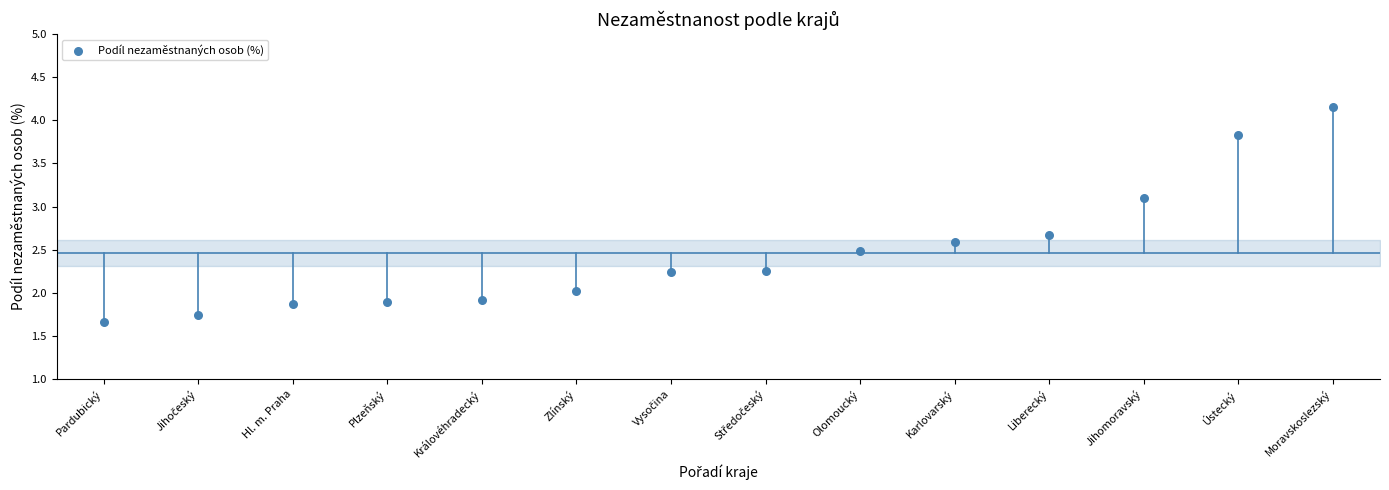

What is the range of Y values (max minus min)?

2.5